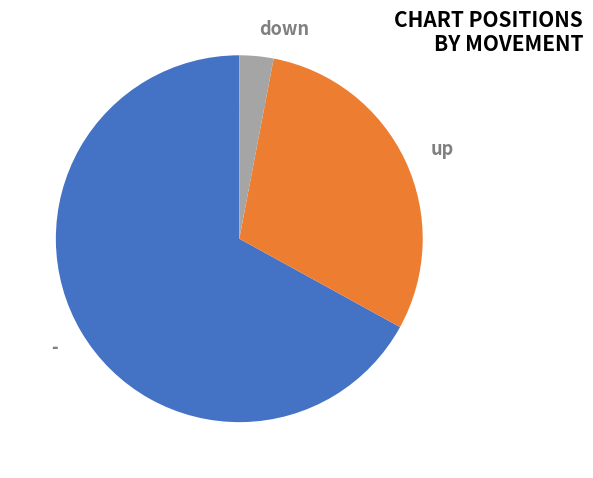

Do down and - together represent more than half of the pie?

Yes